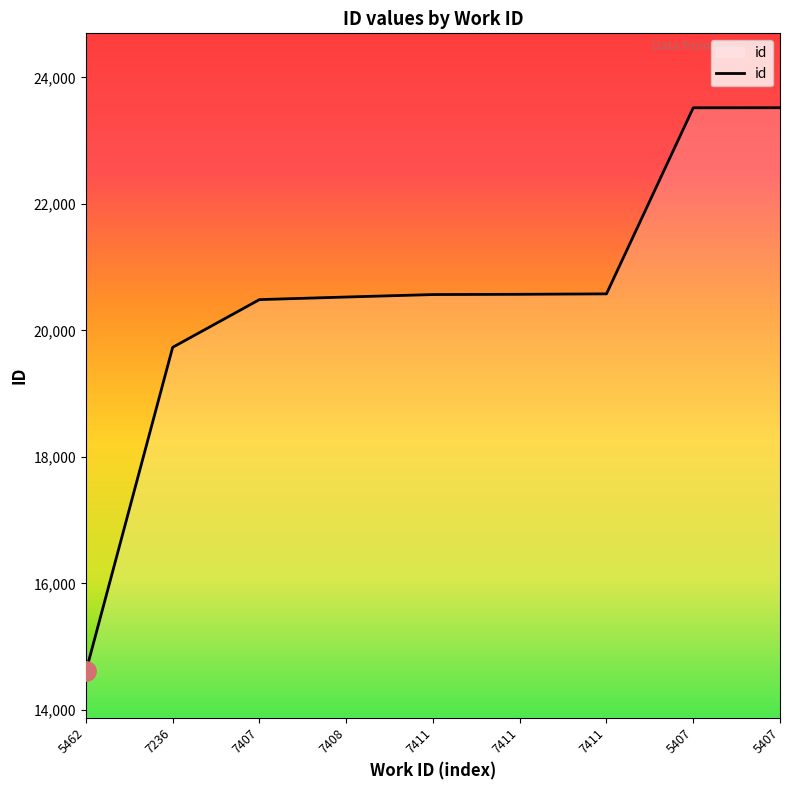

Is it true that the value at 5462 is 14609?

True